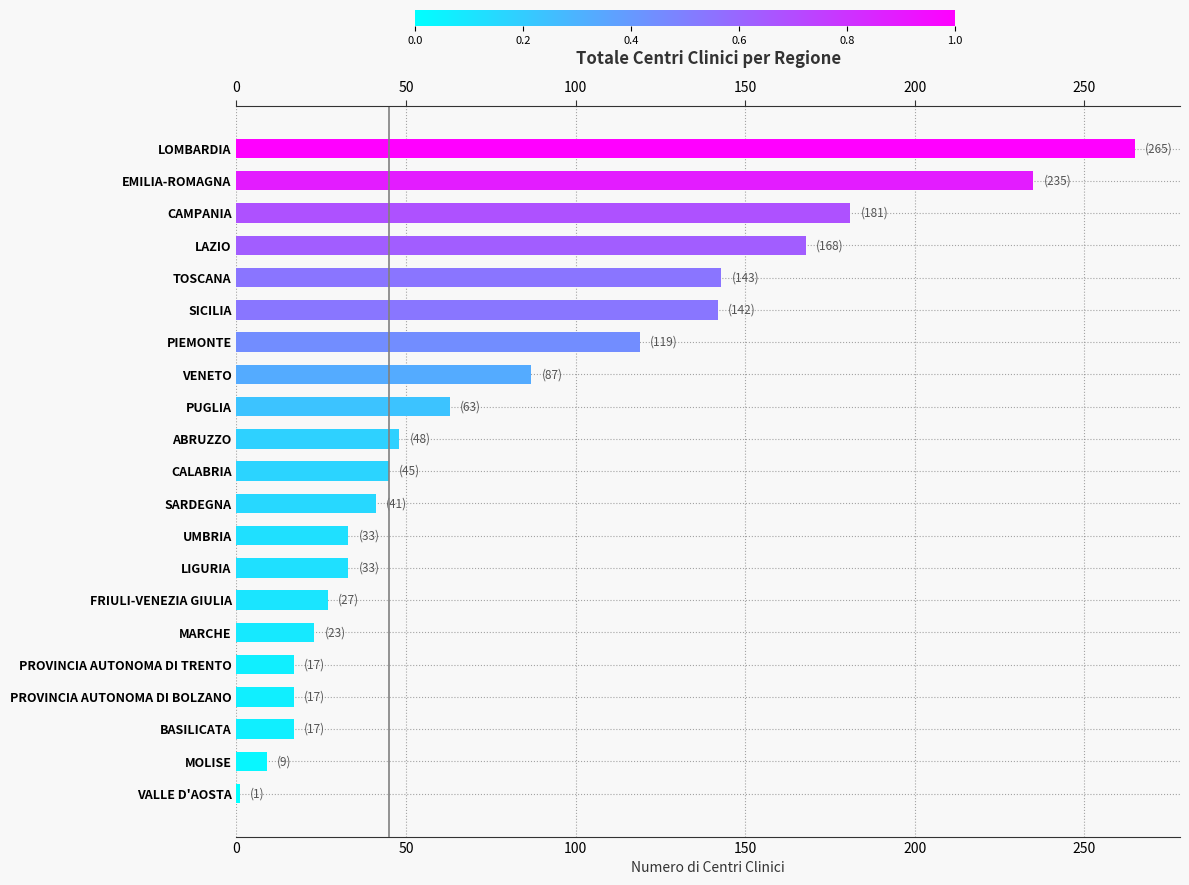

The chart shows a value of 27 at FRIULI-VENEZIA GIULIA. True or false?

True